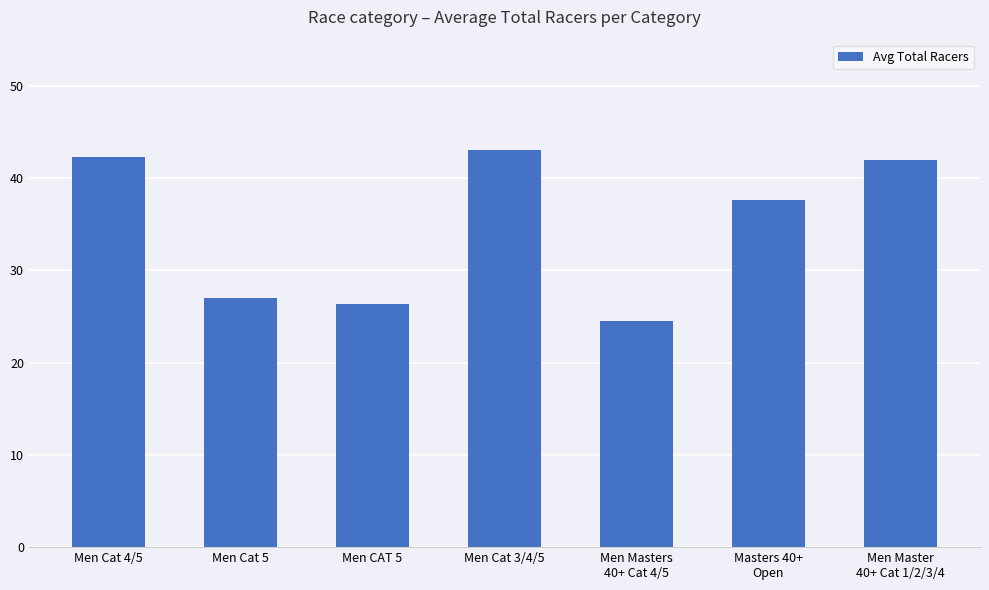

Read the value at Men Cat 3/4/5.

43.0